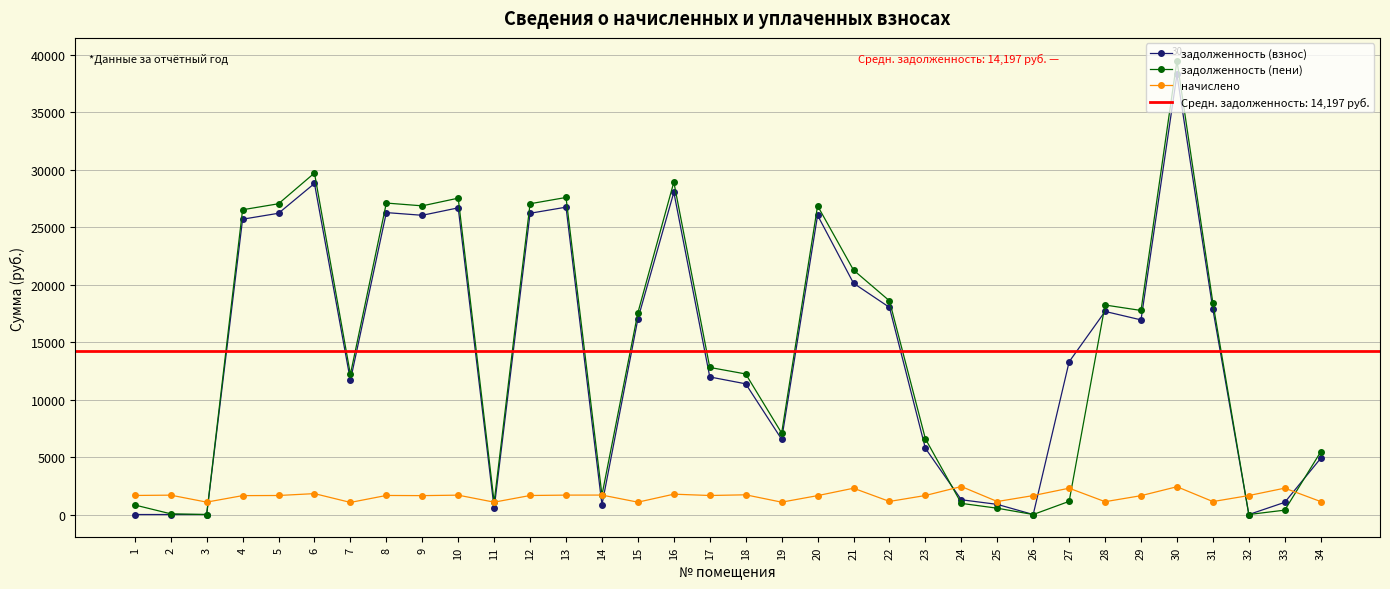

Reading left to right, extract all data points from this chart.

задолженность (взнос): 1=0.0	2=0.0	3=0.0	4=25692.1	5=26208.8	6=28800.3	7=11667.6	8=26267.5	9=26032.1	10=26679.9	11=537.1	12=26208.8	13=26738.9	14=846.7	15=17021.1	16=28034.4	17=11968.4	18=11370.7	19=6548.1	20=26032.1	21=20121.1	22=18022.1	23=5758.3	24=1284.6	25=883.5	26=0.0	27=13289.2	28=17668.8	29=16932.6	30=38282.4	31=17845.5	32=0.0	33=1061.2	34=4889.1
задолженность (пени): 1=829.1	2=62.0	3=0.0	4=26514.2	5=27036.5	6=29709.8	7=12194.0	8=27097.1	9=26854.2	10=27522.5	11=1074.6	12=27036.5	13=27583.3	14=1693.0	15=17558.6	16=28919.8	17=12796.1	18=12228.2	19=7085.6	20=26854.2	21=21265.0	22=18591.2	23=6586.0	24=969.9	25=548.9	26=0.0	27=1145.8	28=18226.8	29=17752.9	30=39491.4	31=18409.1	32=0.0	33=382.5	34=5452.6
начислено: 1=1659.1	2=1685.2	3=1078.8	4=1644.2	5=1655.4	6=1819.1	7=1052.8	8=1659.1	9=1644.2	10=1685.2	11=1075.1	12=1655.4	13=1688.9	14=1692.6	15=1075.1	16=1770.7	17=1655.4	18=1714.9	19=1075.1	20=1644.2	21=2287.8	22=1138.3	23=1655.4	24=2436.6	25=1130.9	26=1648.0	27=2291.5	28=1116.0	29=1640.5	30=2418.0	31=1127.2	32=1651.7	33=2295.2	34=1127.2